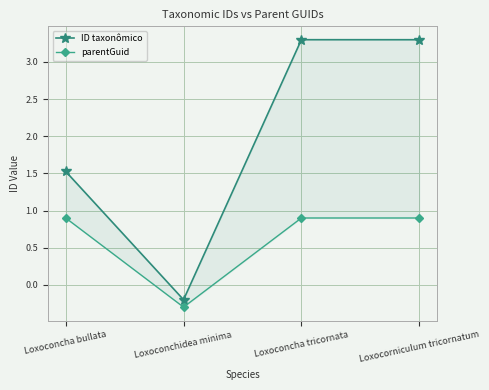

What are all the series names shown in the legend?

ID taxonômico, parentGuid